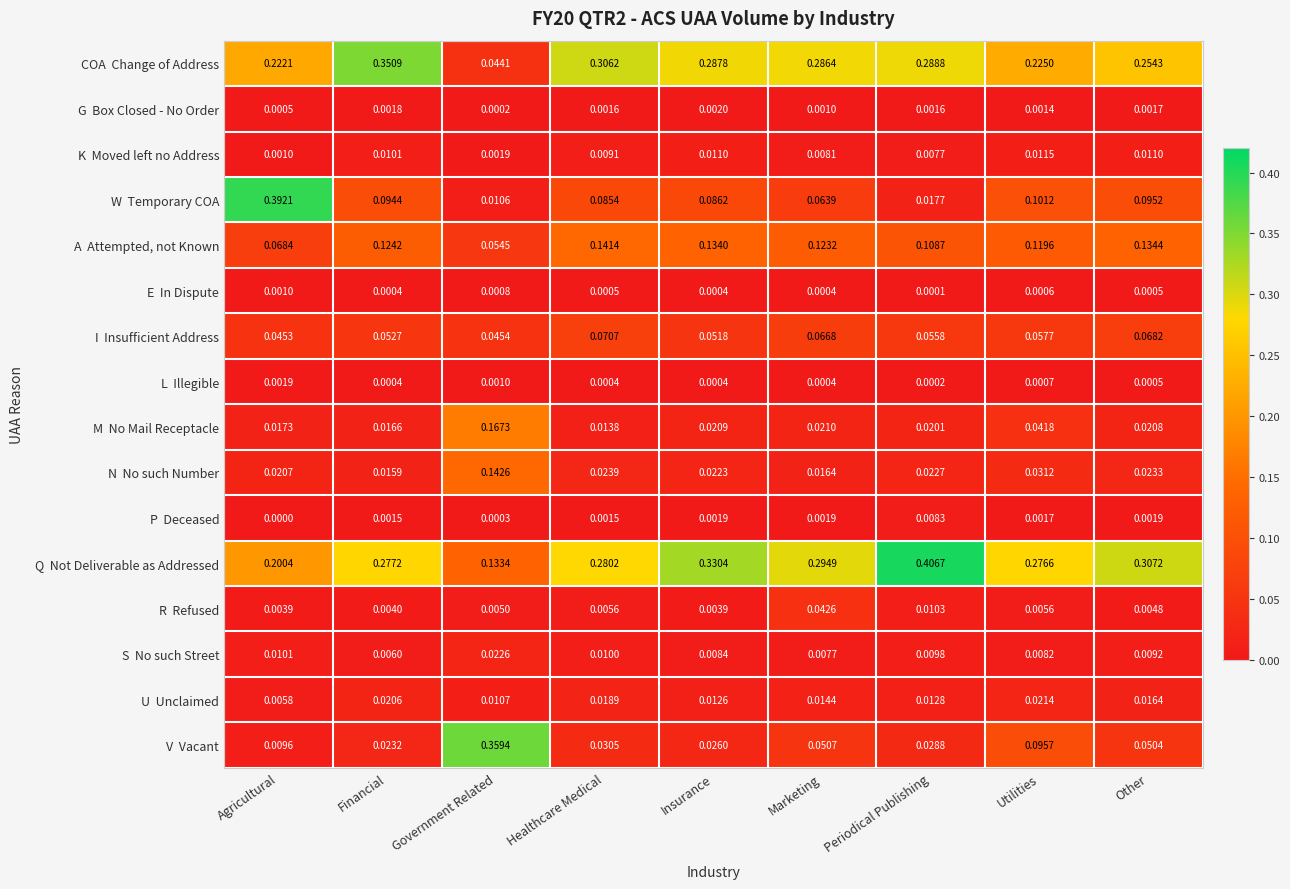

Which category has the highest value across all series?

Periodical Publishing